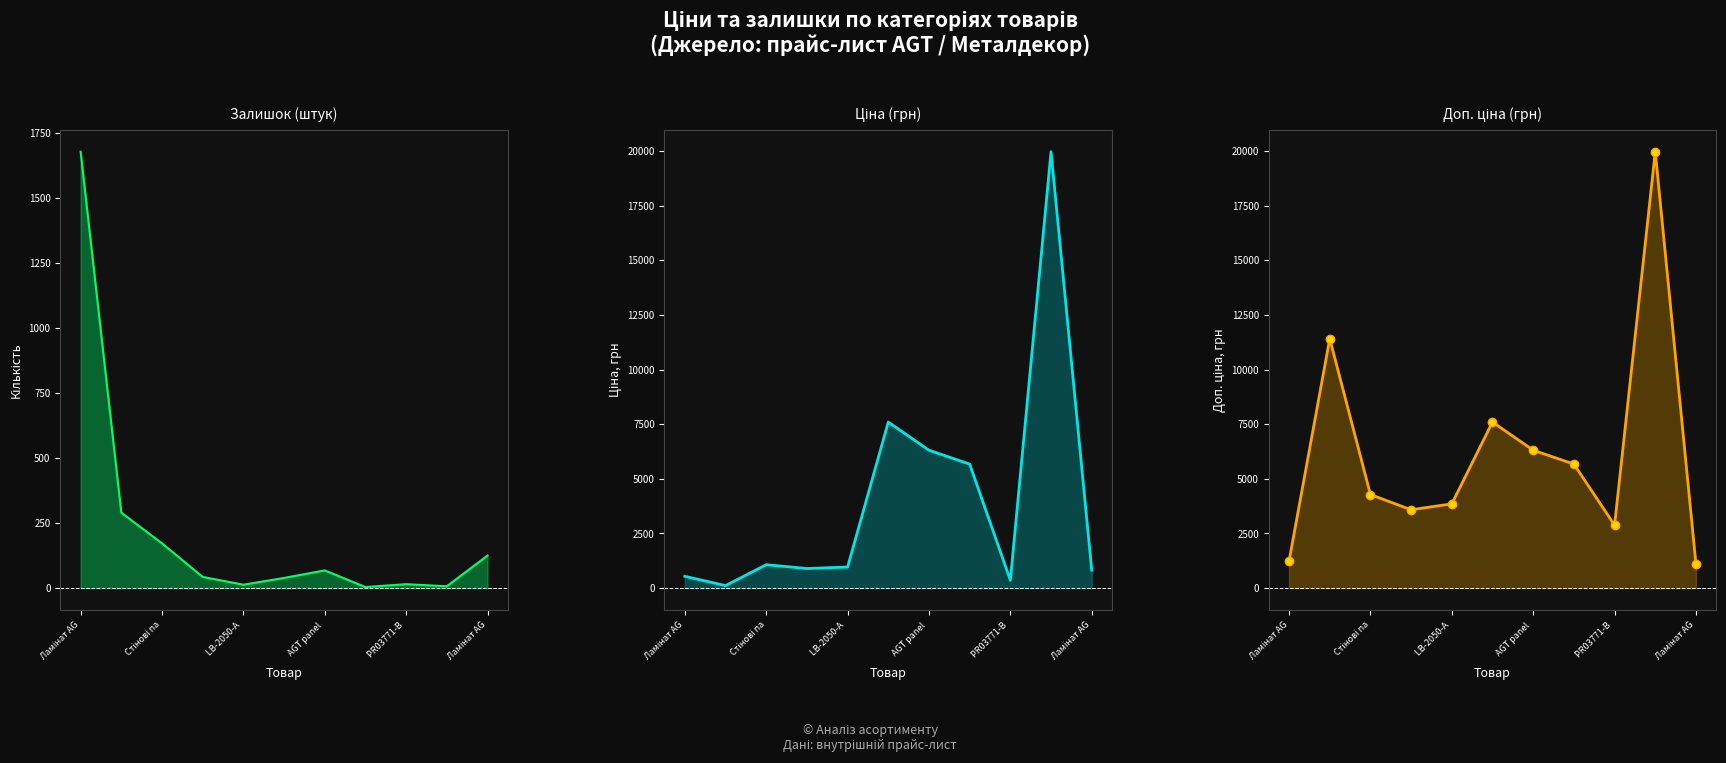

How many times do Ціна and Залишок cross each other?

1